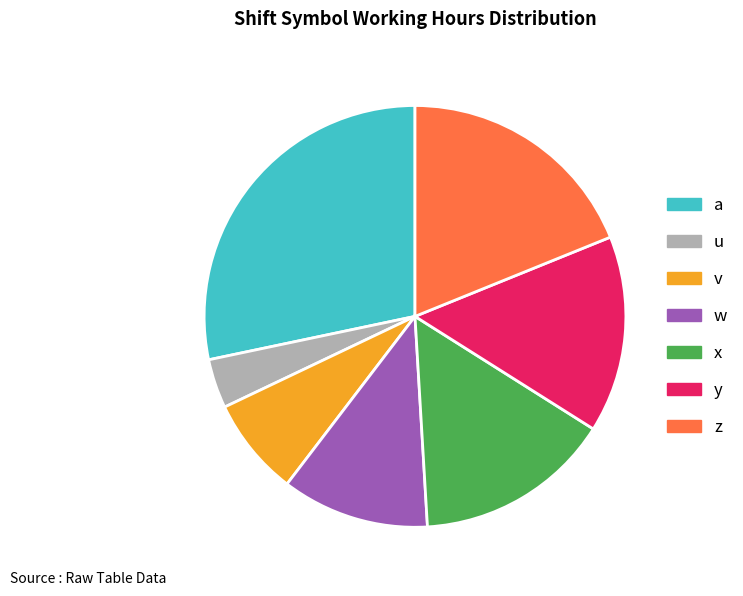

Which slice is the largest?

a